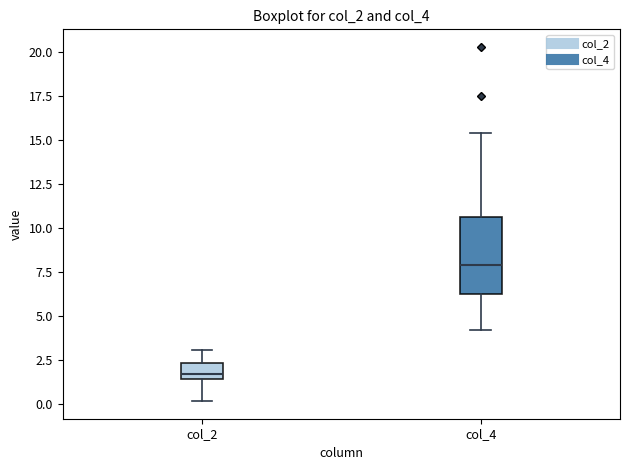

Reading left to right, read every box against the y-axis: the position of its median line, the range the box covers, and the ends of its whiskers. The values are not printed on the chart, so give them approximately, as read against the axis.

col_2: median 1.5 (just above the box's lower edge), box 1.5 to 2.5, whiskers 0.0 to 3.0
col_4: median 8.0, box 6.0 to 10.5, whiskers 4.0 to 15.5